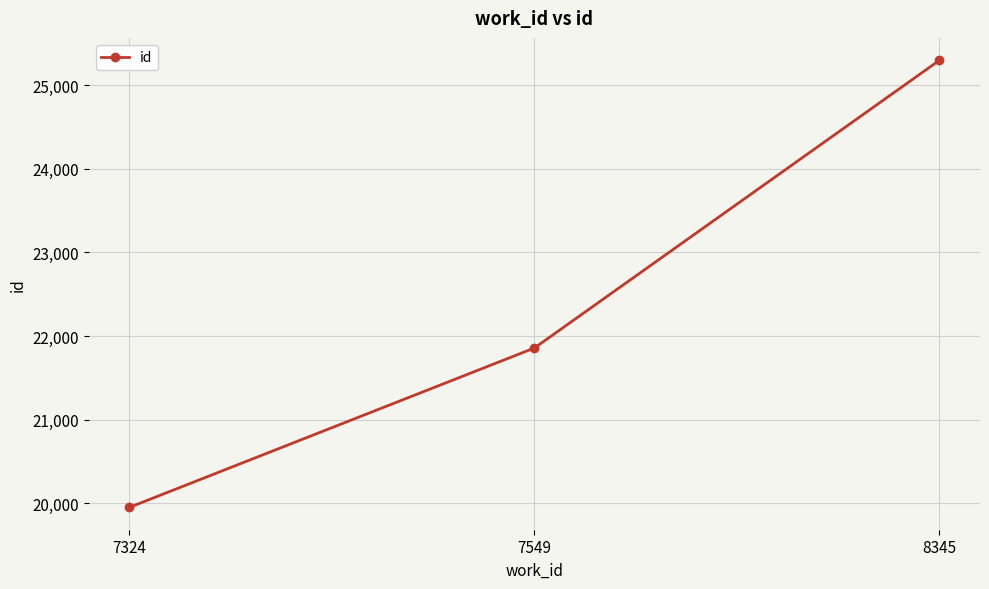

List the labels in order of value, largest first.

8345, 7549, 7324